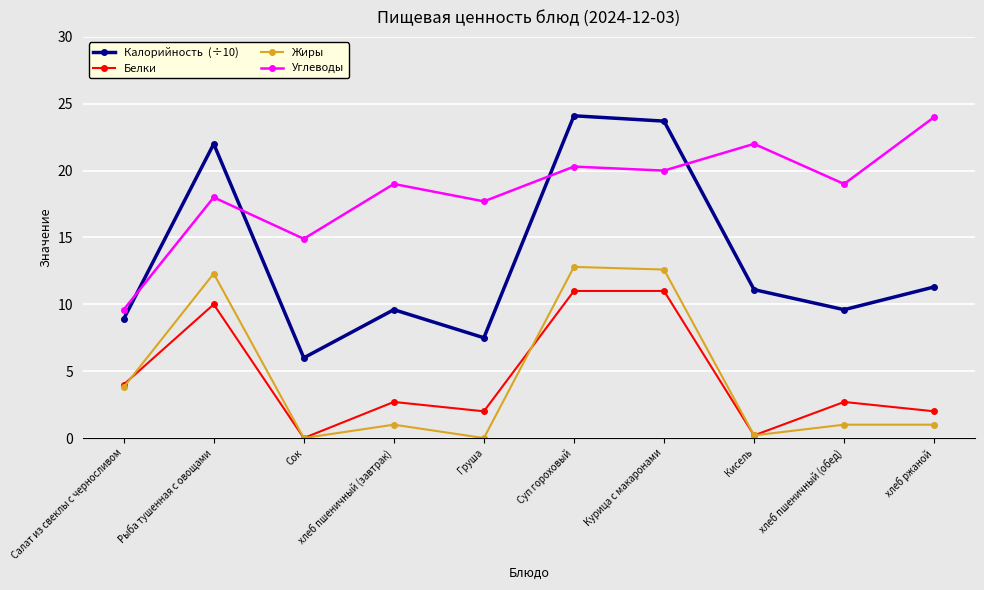

What is the spread (max minus min) of values at Салат из свеклы с черносливом?

5.8